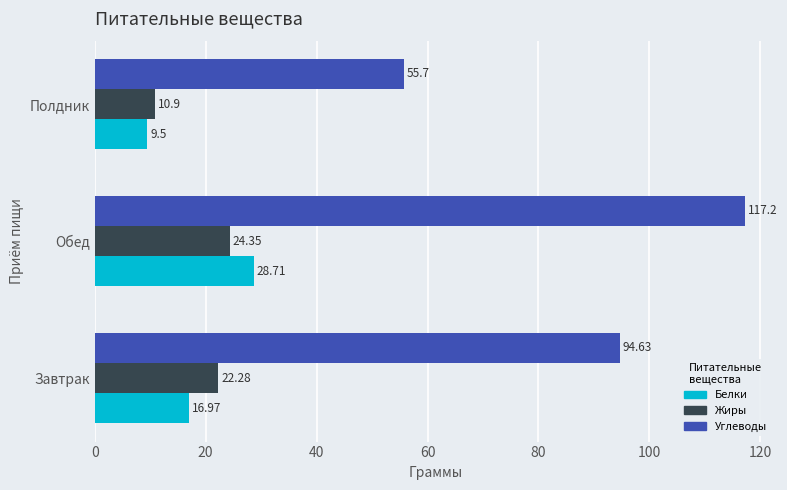

What is the lowest value of the Жиры series?

10.9